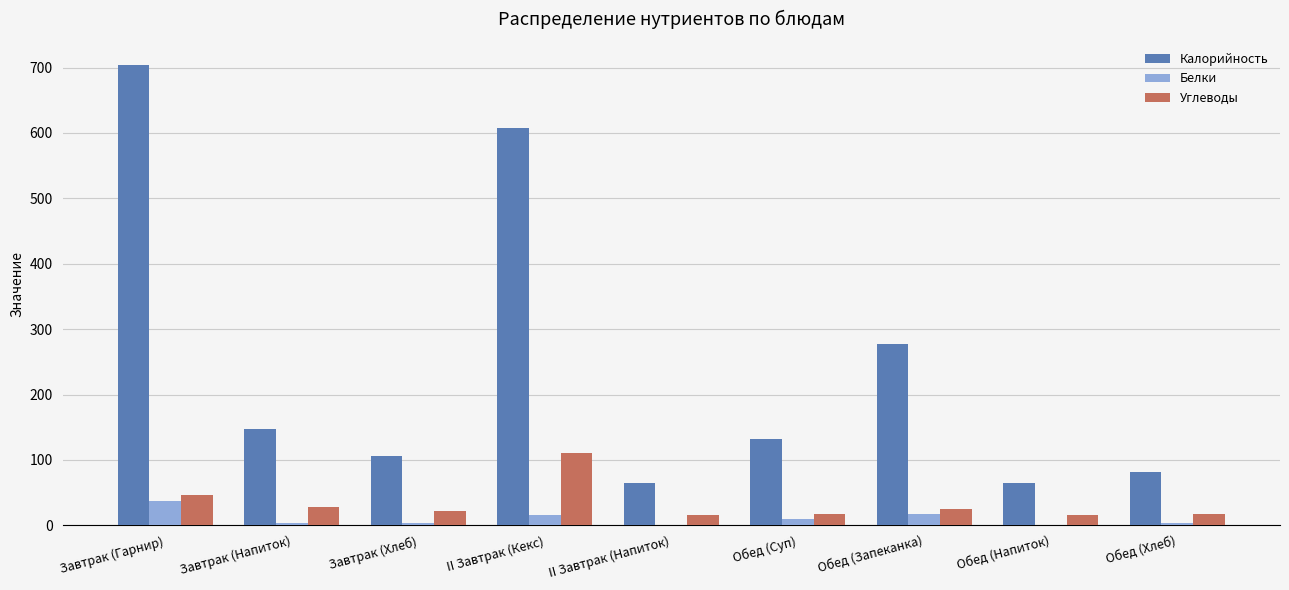

The value of Калорийность at Обед (Напиток) is 65. True or false?

True